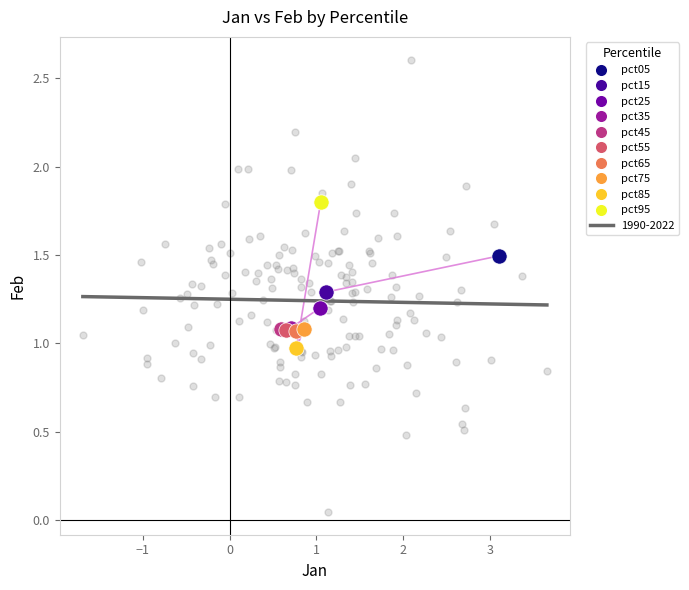

What are all the series names shown in the legend?

pct05, pct15, pct25, pct35, pct45, pct55, pct65, pct75, pct85, pct95, 1990-2022